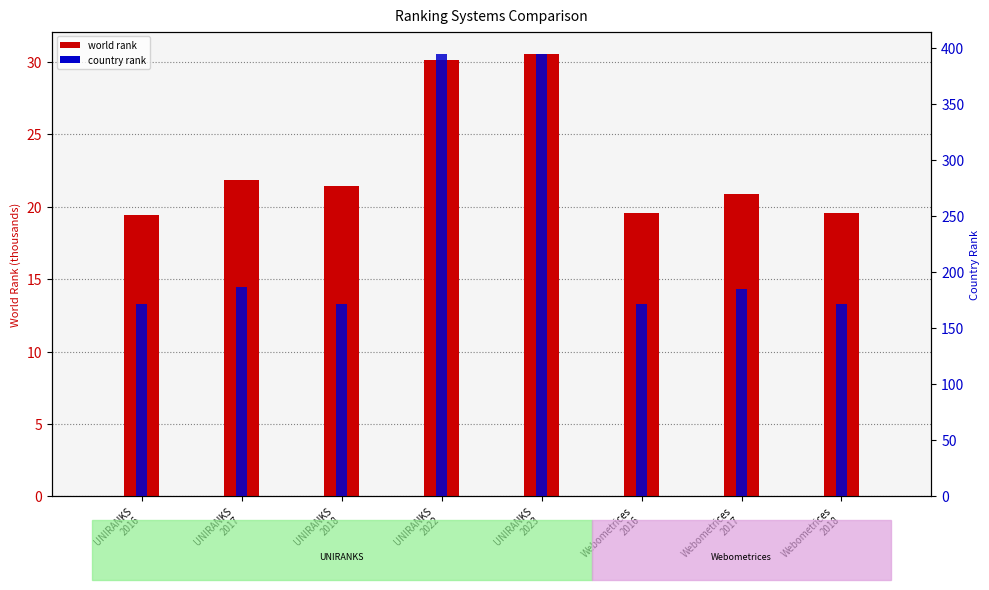

List the labels in order of world rank value, smallest first.

UNIRANKS
2016, Webometrices
2016, Webometrices
2018, Webometrices
2017, UNIRANKS
2018, UNIRANKS
2017, UNIRANKS
2022, UNIRANKS
2023